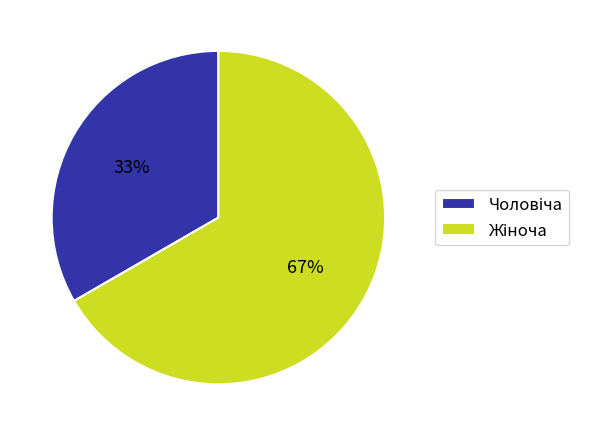

Count the number of slices in the pie.

2